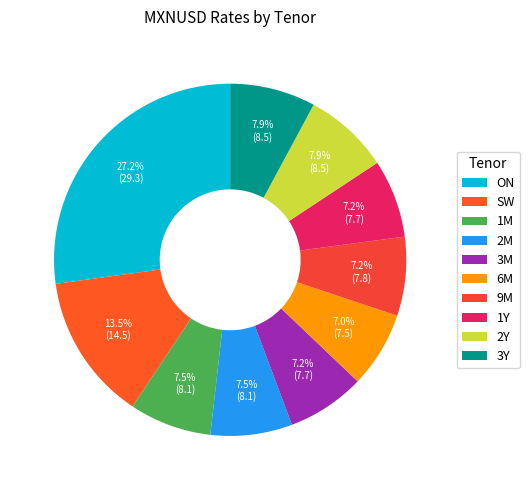

Combined, do 1Y and 9M account for over 50%?

No